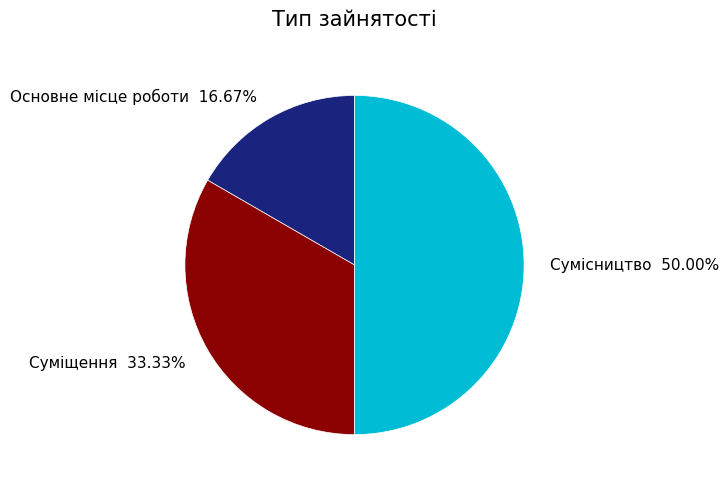

To the nearest percent, what is the difference between the Основне місце роботи and Суміщення slice percentages?

17%